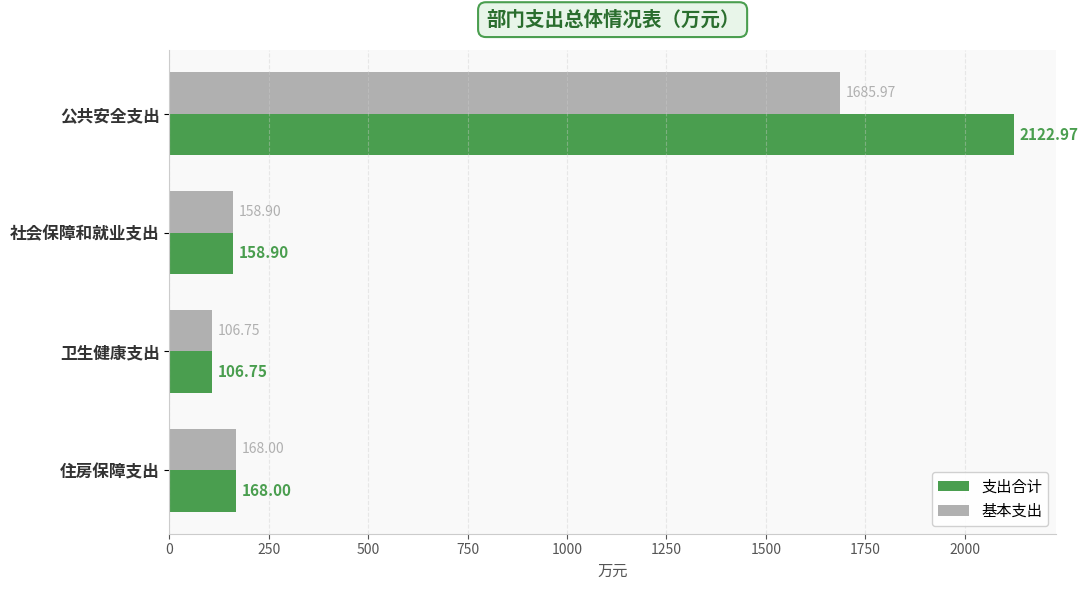

What is the highest value of the 基本支出 series?

1686.0